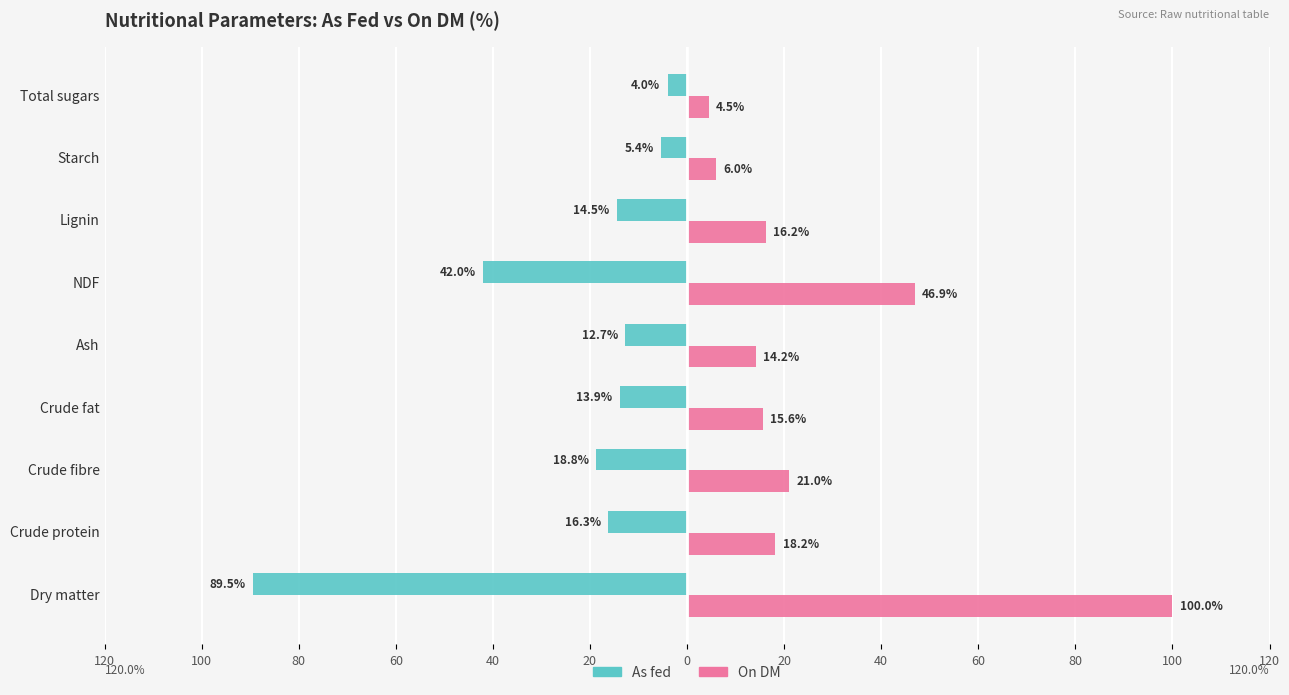

What are all the series names shown in the legend?

As fed, On DM